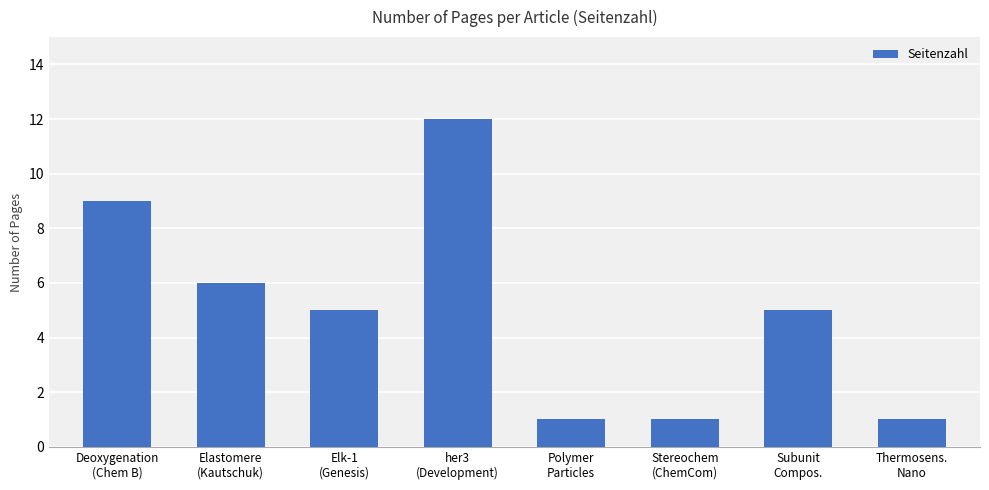

What is the label of the 7th bar from the right?

Elastomere
(Kautschuk)